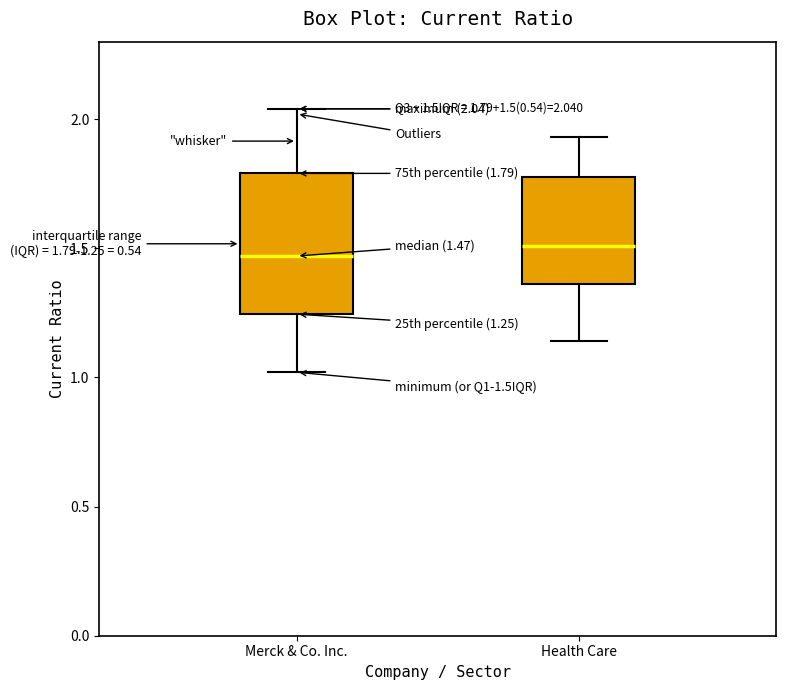

Comparing the boxes themselves (not the whiskers), which one is the tallest?

Merck & Co. Inc.